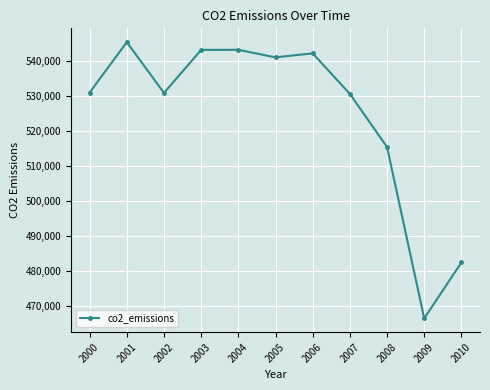

What is the maximum value shown in the chart?

545260